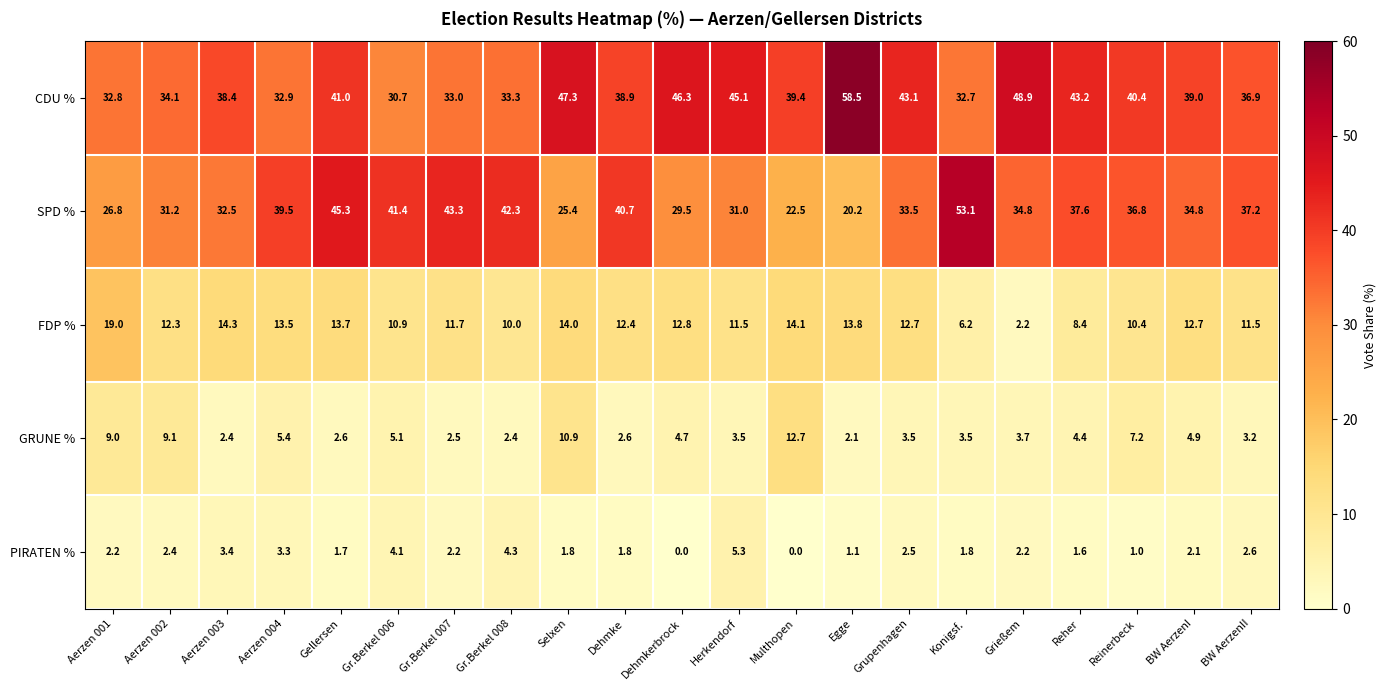

Between Grießem and BW AerzenII, which series saw the biggest shift?

CDU %